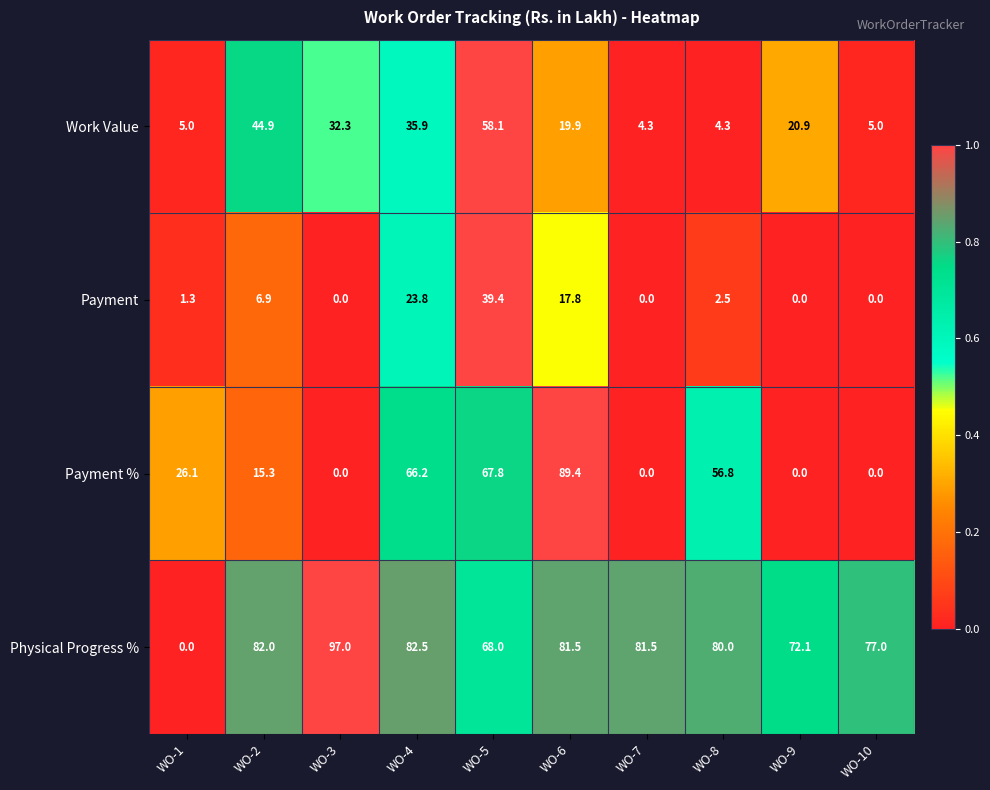

Which label corresponds to the largest value in the chart?

WO-3